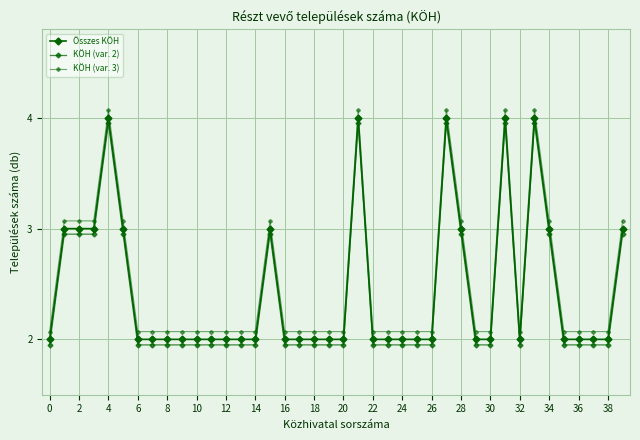

Reading left to right, list all the values displayed in this chart.

Összes KÖH: 2.0	3.0	3.0	3.0	4.0	3.0	2.0	2.0	2.0	2.0	2.0	2.0	2.0	2.0	2.0	3.0	2.0	2.0	2.0	2.0	2.0	4.0	2.0	2.0	2.0	2.0	2.0	4.0	3.0	2.0	2.0	4.0	2.0	4.0	3.0	2.0	2.0	2.0	2.0	3.0
KÖH (var. 2): 1.9	3.0	3.0	3.0	4.0	3.0	1.9	1.9	1.9	1.9	1.9	1.9	1.9	1.9	1.9	3.0	1.9	1.9	1.9	1.9	1.9	4.0	1.9	1.9	1.9	1.9	1.9	4.0	3.0	1.9	1.9	4.0	1.9	4.0	3.0	1.9	1.9	1.9	1.9	3.0
KÖH (var. 3): 2.1	3.1	3.1	3.1	4.1	3.1	2.1	2.1	2.1	2.1	2.1	2.1	2.1	2.1	2.1	3.1	2.1	2.1	2.1	2.1	2.1	4.1	2.1	2.1	2.1	2.1	2.1	4.1	3.1	2.1	2.1	4.1	2.1	4.1	3.1	2.1	2.1	2.1	2.1	3.1